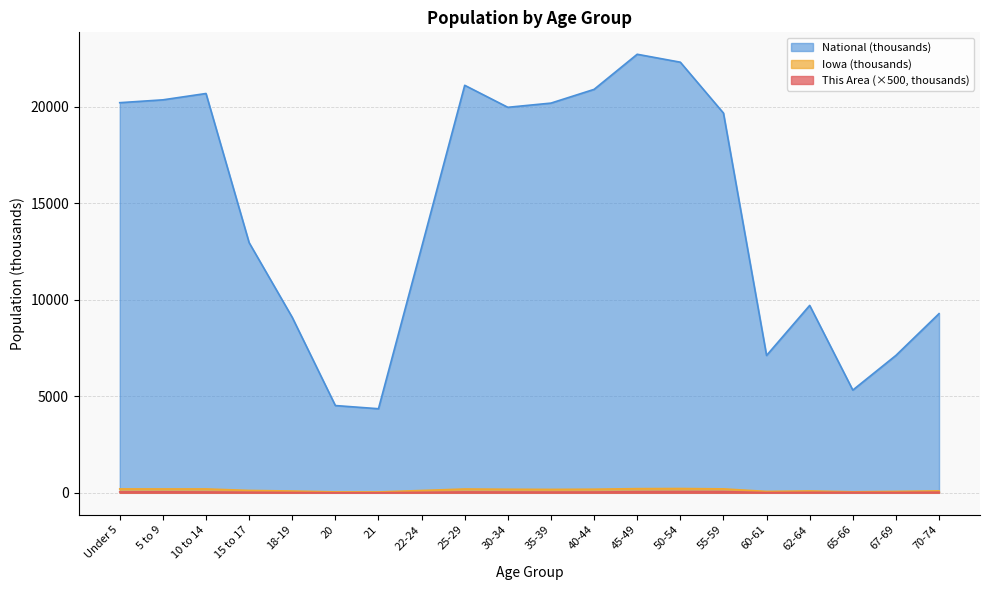

At which label does This Area reach its peak?

50-54